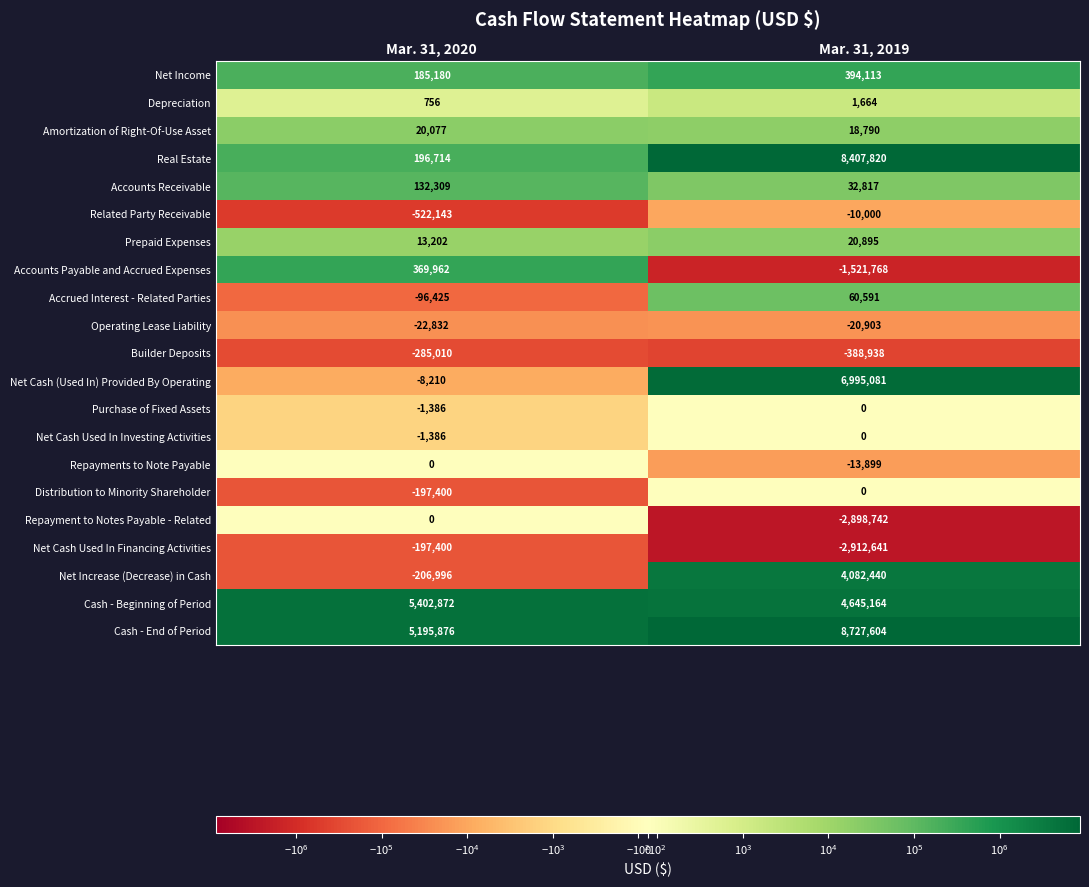

What is the greatest value displayed?

8727604